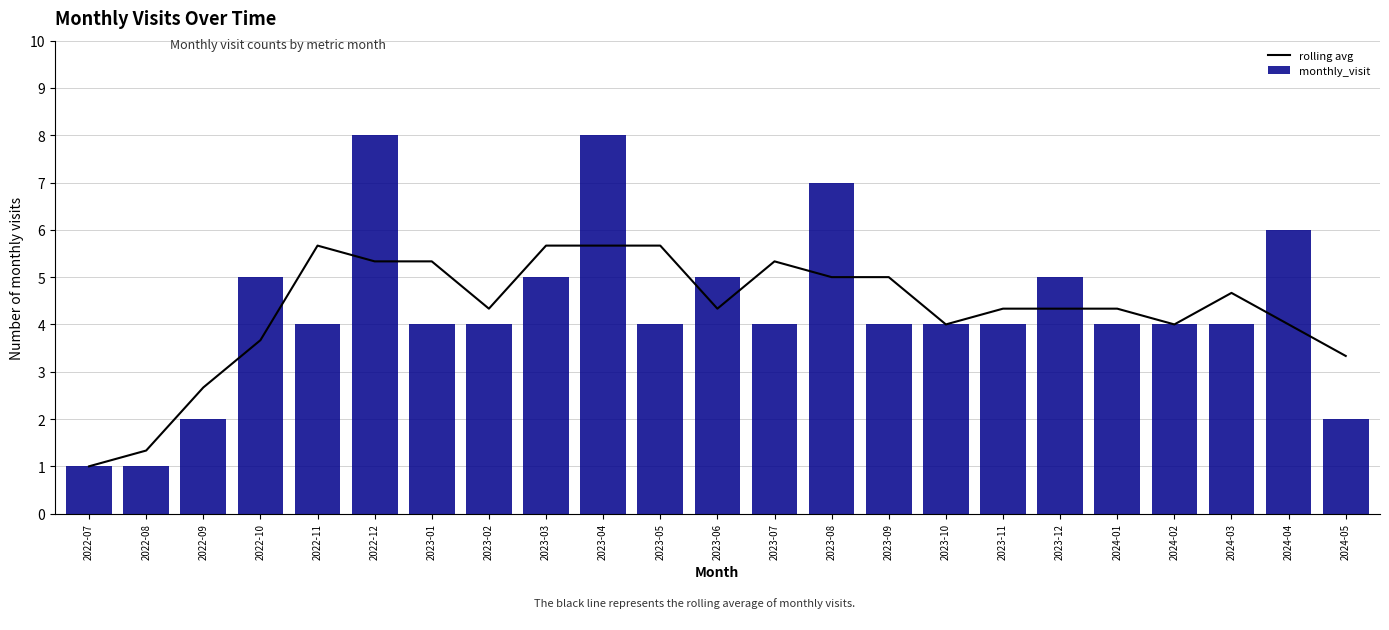

How many data points in rolling avg are above 4?

15